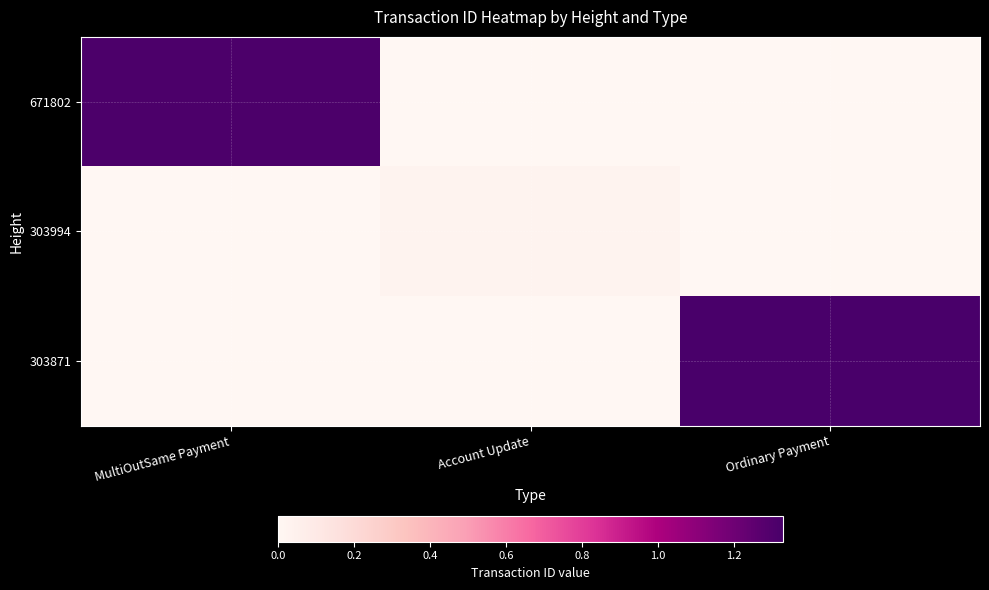

How many categories are shown in the chart?

3